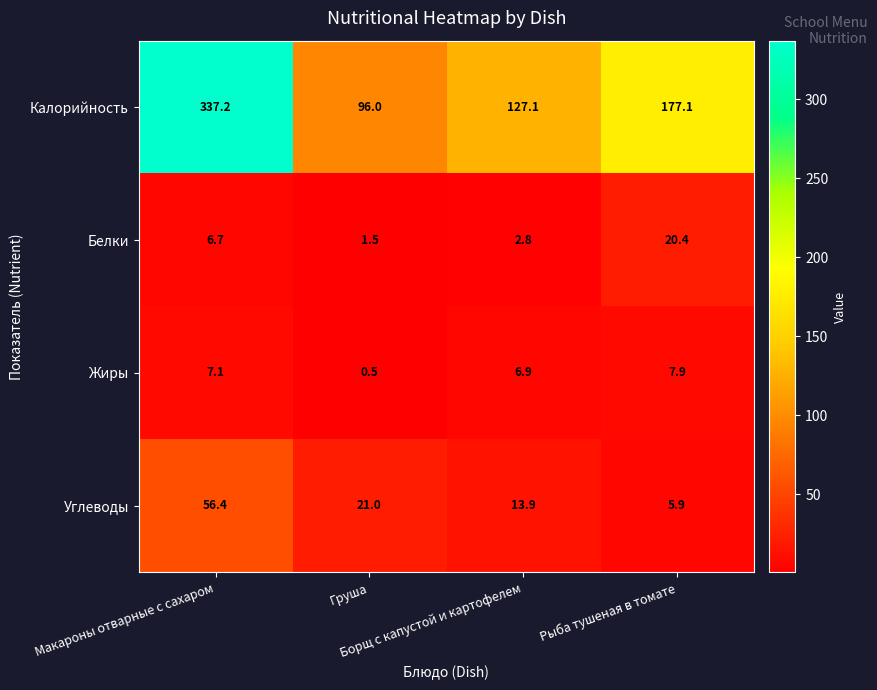

Which series has the largest range (max minus min)?

Калорийность